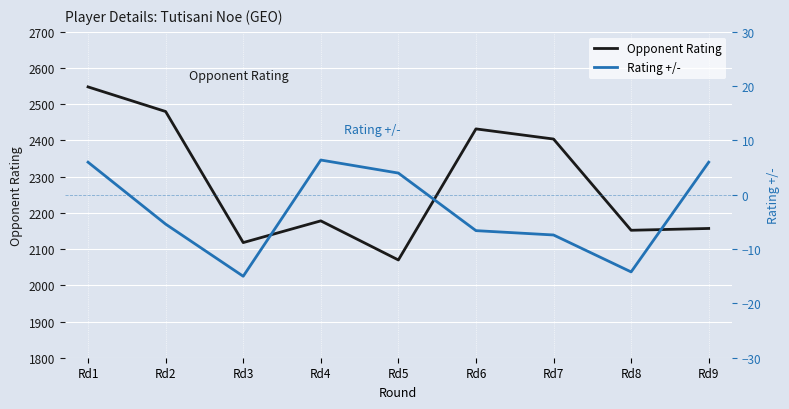

What is the total value across all series at Rd7?

2396.6